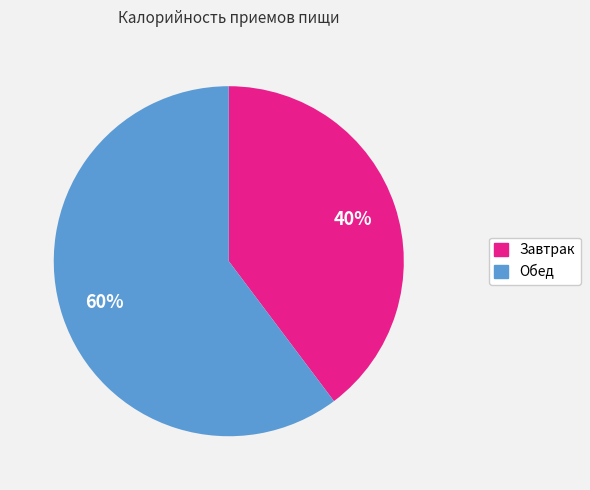

What percentage is the Завтрак slice, to the nearest percent?

40%